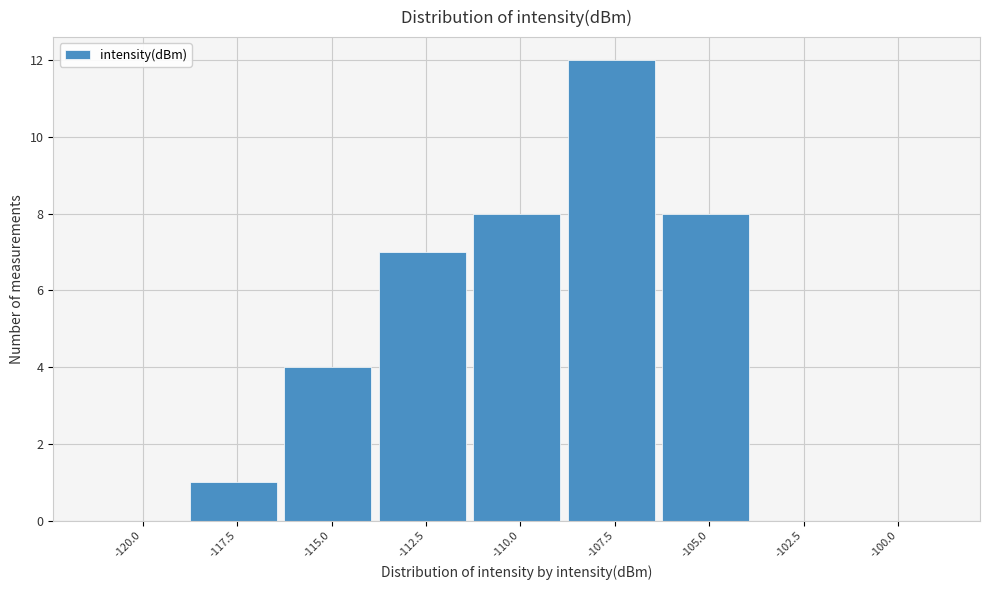

Reading left to right, extract all data points from this chart.

-120.0=0	-117.5=1	-115.0=4	-112.5=7	-110.0=8	-107.5=12	-105.0=8	-102.5=0	-100.0=0